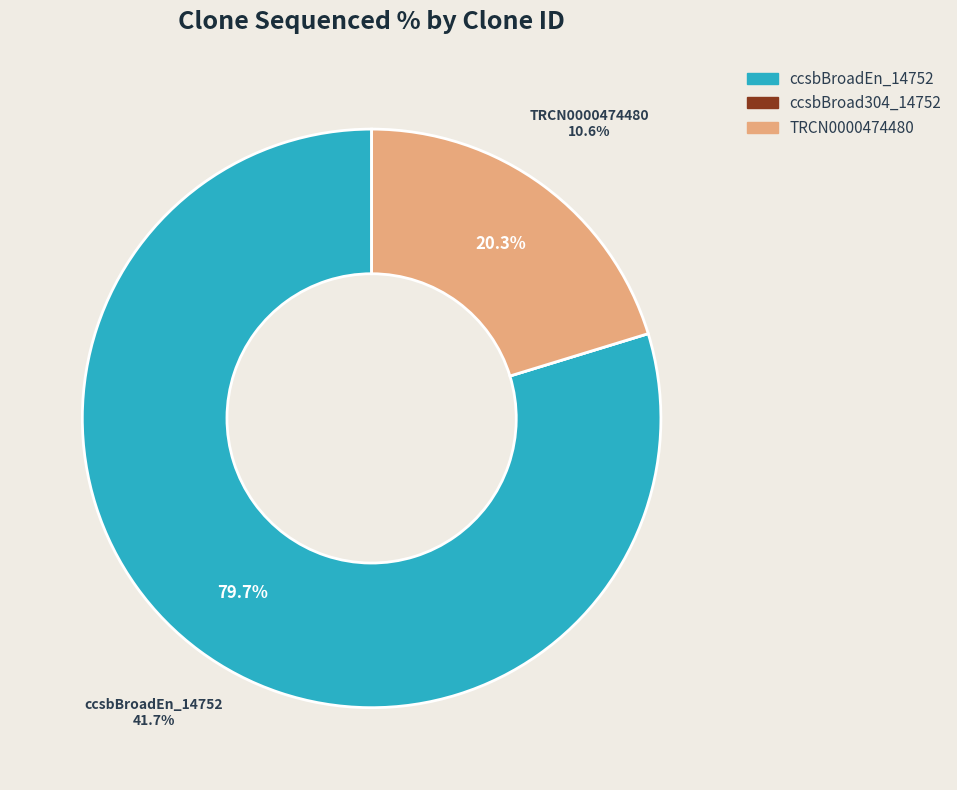

To the nearest percent, what is the average slice percentage?

33%